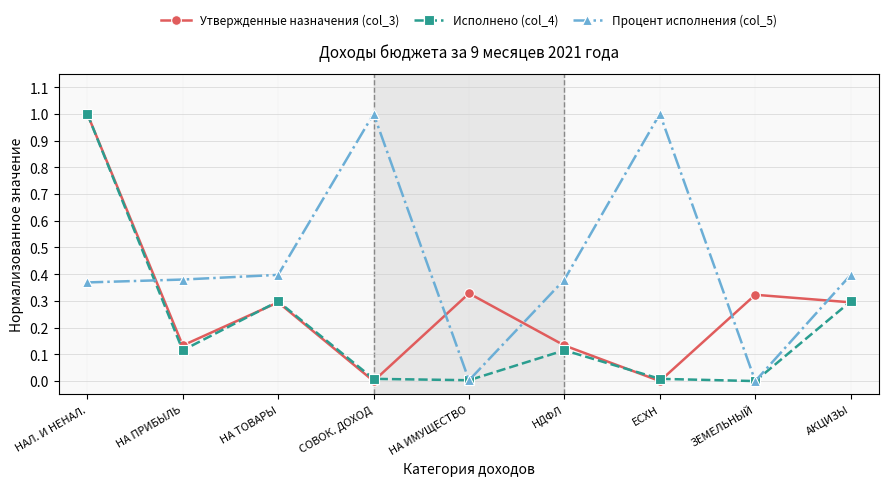

What is the label of the 7th point from the right?

НА ТОВАРЫ